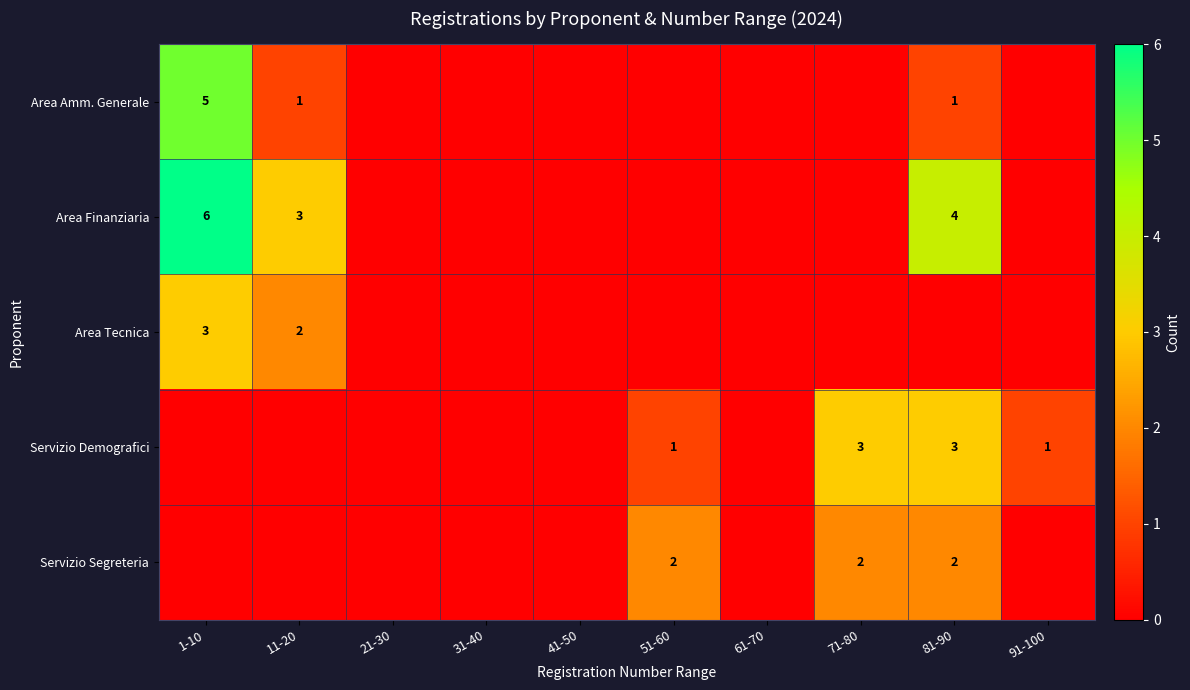

True or false: Servizio Demografici has a value of 1 at 71-80.

False